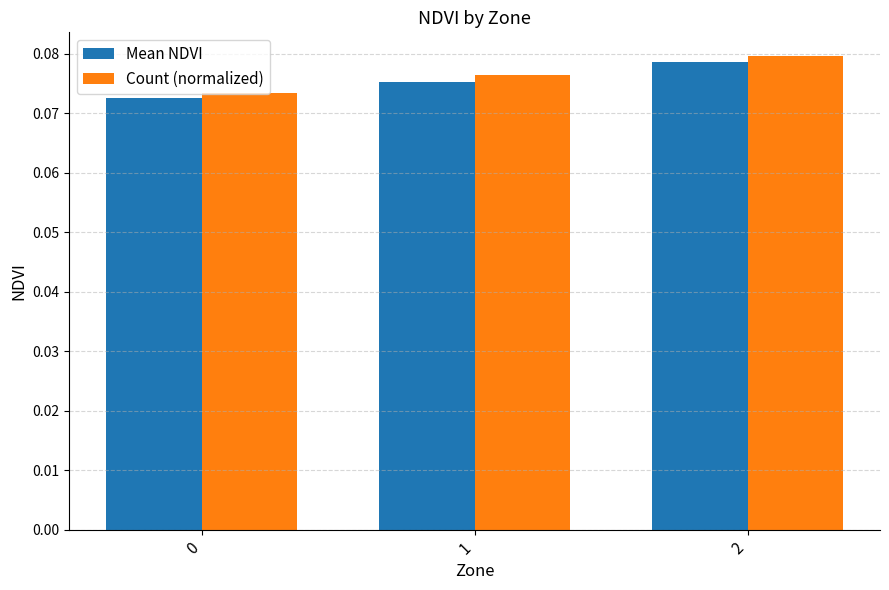

True or false: Mean NDVI has a value of 0.0 at 0.

False